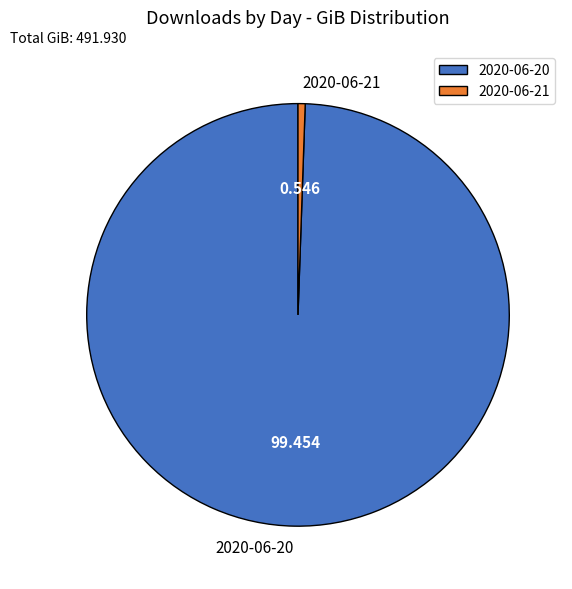

Does any single category account for the majority?

Yes